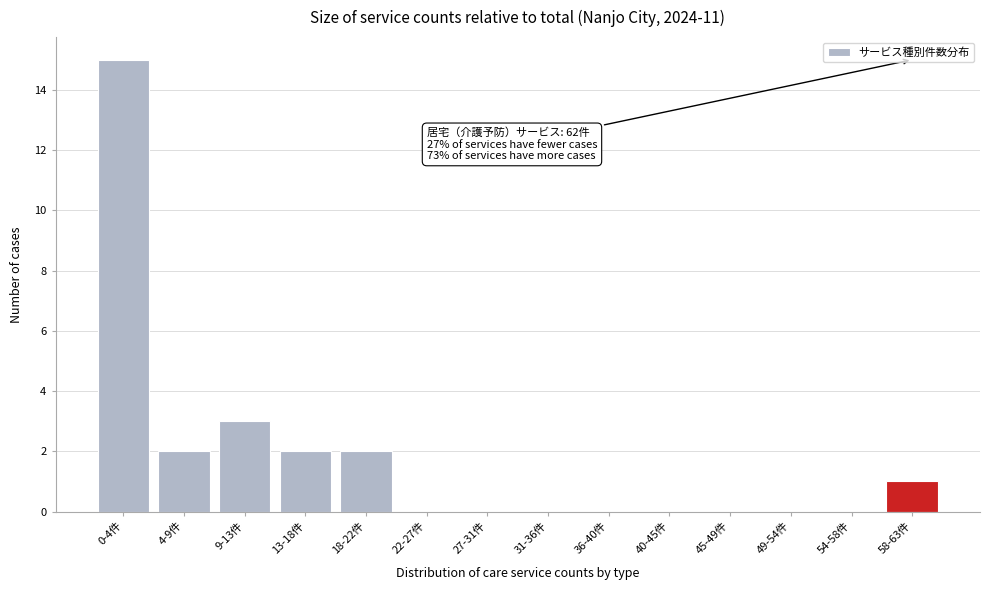

Reading right to left, extract all data points from this chart.

58-63件=1	54-58件=0	49-54件=0	45-49件=0	40-45件=0	36-40件=0	31-36件=0	27-31件=0	22-27件=0	18-22件=2	13-18件=2	9-13件=3	4-9件=2	0-4件=15